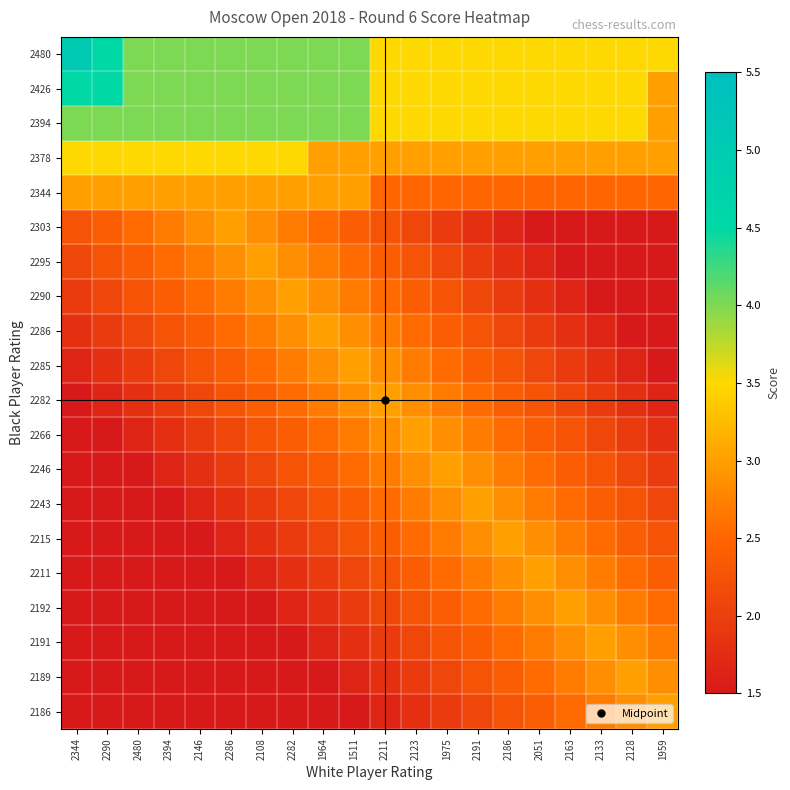

Reading right to left, list all the values displayed in this chart.

2480: 1959=3.5	2128=3.5	2133=3.5	2163=3.5	2051=3.5	2186=3.5	2191=3.5	1975=3.5	2123=3.5	2211=3.5	1511=4.0	1964=4.0	2282=4.0	2108=4.0	2286=4.0	2146=4.0	2394=4.0	2480=4.0	2290=4.5	2344=5.0
2426: 1959=3.0	2128=3.5	2133=3.5	2163=3.5	2051=3.5	2186=3.5	2191=3.5	1975=3.5	2123=3.5	2211=3.5	1511=4.0	1964=4.0	2282=4.0	2108=4.0	2286=4.0	2146=4.0	2394=4.0	2480=4.0	2290=4.5	2344=4.5
2394: 1959=3.0	2128=3.5	2133=3.5	2163=3.5	2051=3.5	2186=3.5	2191=3.5	1975=3.5	2123=3.5	2211=3.5	1511=4.0	1964=4.0	2282=4.0	2108=4.0	2286=4.0	2146=4.0	2394=4.0	2480=4.0	2290=4.0	2344=4.0
2378: 1959=3.0	2128=3.0	2133=3.0	2163=3.0	2051=3.0	2186=3.0	2191=3.0	1975=3.0	2123=3.0	2211=3.0	1511=3.0	1964=3.0	2282=3.5	2108=3.5	2286=3.5	2146=3.5	2394=3.5	2480=3.5	2290=3.5	2344=3.5
2344: 1959=2.5	2128=2.5	2133=2.5	2163=2.5	2051=2.5	2186=2.5	2191=2.5	1975=2.5	2123=2.5	2211=2.5	1511=3.0	1964=3.0	2282=3.0	2108=3.0	2286=3.0	2146=3.0	2394=3.0	2480=3.0	2290=3.0	2344=3.0
2303: 1959=1.5	2128=1.5	2133=1.5	2163=1.5	2051=1.5	2186=1.7	2191=1.8	1975=1.9	2123=2.1	2211=2.2	1511=2.4	1964=2.5	2282=2.7	2108=2.9	2286=3.0	2146=2.9	2394=2.7	2480=2.5	2290=2.4	2344=2.2
2295: 1959=1.5	2128=1.5	2133=1.5	2163=1.5	2051=1.7	2186=1.8	2191=1.9	1975=2.1	2123=2.2	2211=2.4	1511=2.5	1964=2.7	2282=2.9	2108=3.0	2286=2.9	2146=2.7	2394=2.5	2480=2.4	2290=2.2	2344=2.1
2290: 1959=1.5	2128=1.5	2133=1.5	2163=1.7	2051=1.8	2186=1.9	2191=2.1	1975=2.2	2123=2.4	2211=2.5	1511=2.7	1964=2.9	2282=3.0	2108=2.9	2286=2.7	2146=2.5	2394=2.4	2480=2.2	2290=2.1	2344=1.9
2286: 1959=1.5	2128=1.5	2133=1.7	2163=1.8	2051=1.9	2186=2.1	2191=2.2	1975=2.4	2123=2.5	2211=2.7	1511=2.9	1964=3.0	2282=2.9	2108=2.7	2286=2.5	2146=2.4	2394=2.2	2480=2.1	2290=1.9	2344=1.8
2285: 1959=1.5	2128=1.7	2133=1.8	2163=1.9	2051=2.1	2186=2.2	2191=2.4	1975=2.5	2123=2.7	2211=2.9	1511=3.0	1964=2.9	2282=2.7	2108=2.5	2286=2.4	2146=2.2	2394=2.1	2480=1.9	2290=1.8	2344=1.7
2282: 1959=1.7	2128=1.8	2133=1.9	2163=2.1	2051=2.2	2186=2.4	2191=2.5	1975=2.7	2123=2.9	2211=3.0	1511=2.9	1964=2.7	2282=2.5	2108=2.4	2286=2.2	2146=2.1	2394=1.9	2480=1.8	2290=1.7	2344=1.5
2266: 1959=1.8	2128=1.9	2133=2.1	2163=2.2	2051=2.4	2186=2.5	2191=2.7	1975=2.9	2123=3.0	2211=2.9	1511=2.7	1964=2.5	2282=2.4	2108=2.2	2286=2.1	2146=1.9	2394=1.8	2480=1.7	2290=1.5	2344=1.5
2246: 1959=1.9	2128=2.1	2133=2.2	2163=2.4	2051=2.5	2186=2.7	2191=2.9	1975=3.0	2123=2.9	2211=2.7	1511=2.5	1964=2.4	2282=2.2	2108=2.1	2286=1.9	2146=1.8	2394=1.7	2480=1.5	2290=1.5	2344=1.5
2243: 1959=2.1	2128=2.2	2133=2.4	2163=2.5	2051=2.7	2186=2.9	2191=3.0	1975=2.9	2123=2.7	2211=2.5	1511=2.4	1964=2.2	2282=2.1	2108=1.9	2286=1.8	2146=1.7	2394=1.5	2480=1.5	2290=1.5	2344=1.5
2215: 1959=2.2	2128=2.4	2133=2.5	2163=2.7	2051=2.9	2186=3.0	2191=2.9	1975=2.7	2123=2.5	2211=2.4	1511=2.2	1964=2.1	2282=1.9	2108=1.8	2286=1.7	2146=1.5	2394=1.5	2480=1.5	2290=1.5	2344=1.5
2211: 1959=2.4	2128=2.5	2133=2.7	2163=2.9	2051=3.0	2186=2.9	2191=2.7	1975=2.5	2123=2.4	2211=2.2	1511=2.1	1964=1.9	2282=1.8	2108=1.7	2286=1.5	2146=1.5	2394=1.5	2480=1.5	2290=1.5	2344=1.5
2192: 1959=2.5	2128=2.7	2133=2.9	2163=3.0	2051=2.9	2186=2.7	2191=2.5	1975=2.4	2123=2.2	2211=2.1	1511=1.9	1964=1.8	2282=1.7	2108=1.5	2286=1.5	2146=1.5	2394=1.5	2480=1.5	2290=1.5	2344=1.5
2191: 1959=2.7	2128=2.9	2133=3.0	2163=2.9	2051=2.7	2186=2.5	2191=2.4	1975=2.2	2123=2.1	2211=1.9	1511=1.8	1964=1.7	2282=1.5	2108=1.5	2286=1.5	2146=1.5	2394=1.5	2480=1.5	2290=1.5	2344=1.5
2189: 1959=2.9	2128=3.0	2133=2.9	2163=2.7	2051=2.5	2186=2.4	2191=2.2	1975=2.1	2123=1.9	2211=1.8	1511=1.7	1964=1.5	2282=1.5	2108=1.5	2286=1.5	2146=1.5	2394=1.5	2480=1.5	2290=1.5	2344=1.5
2186: 1959=3.0	2128=2.9	2133=2.7	2163=2.5	2051=2.4	2186=2.2	2191=2.1	1975=1.9	2123=1.8	2211=1.7	1511=1.5	1964=1.5	2282=1.5	2108=1.5	2286=1.5	2146=1.5	2394=1.5	2480=1.5	2290=1.5	2344=1.5